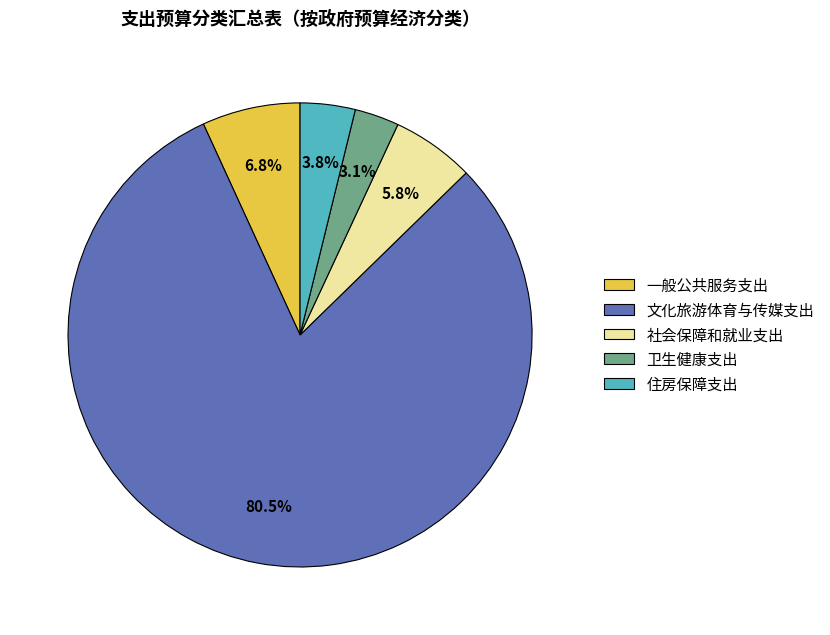

To the nearest percent, what is the difference between the 住房保障支出 and 卫生健康支出 slice percentages?

1%